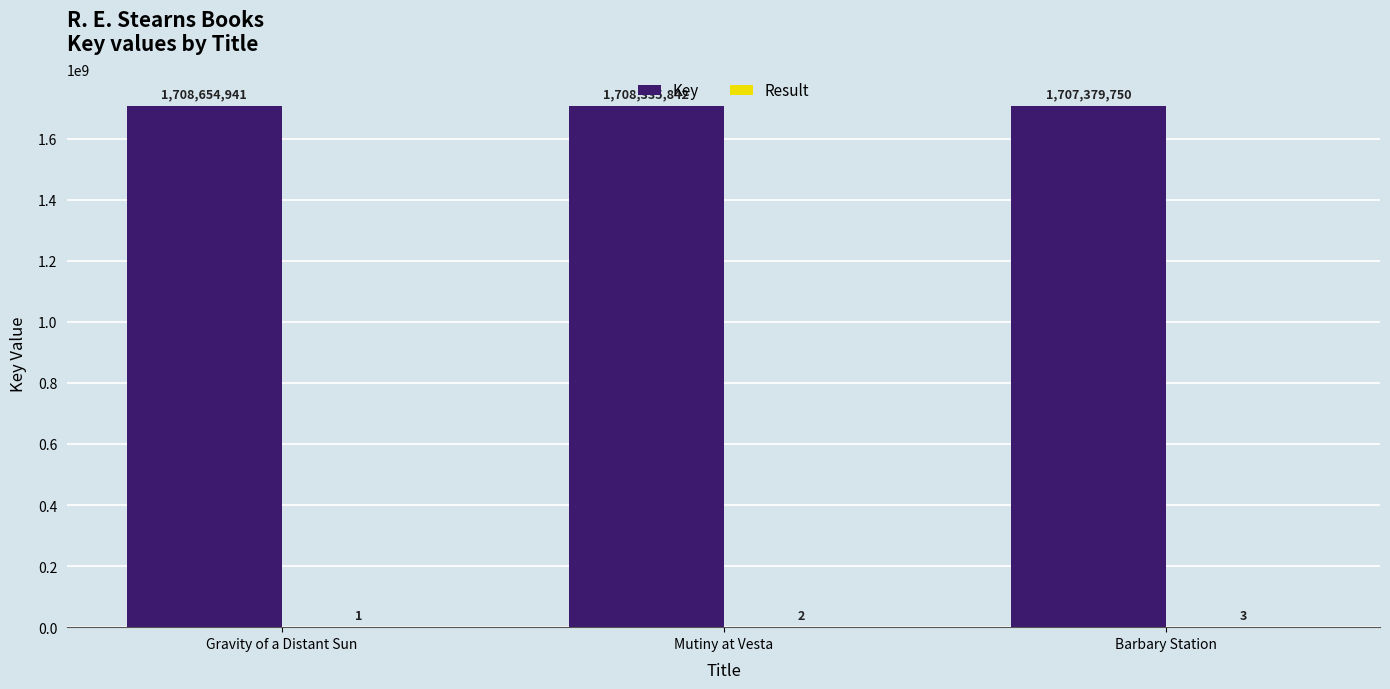

What is the difference between the Key values at Mutiny at Vesta and Barbary Station?

956092